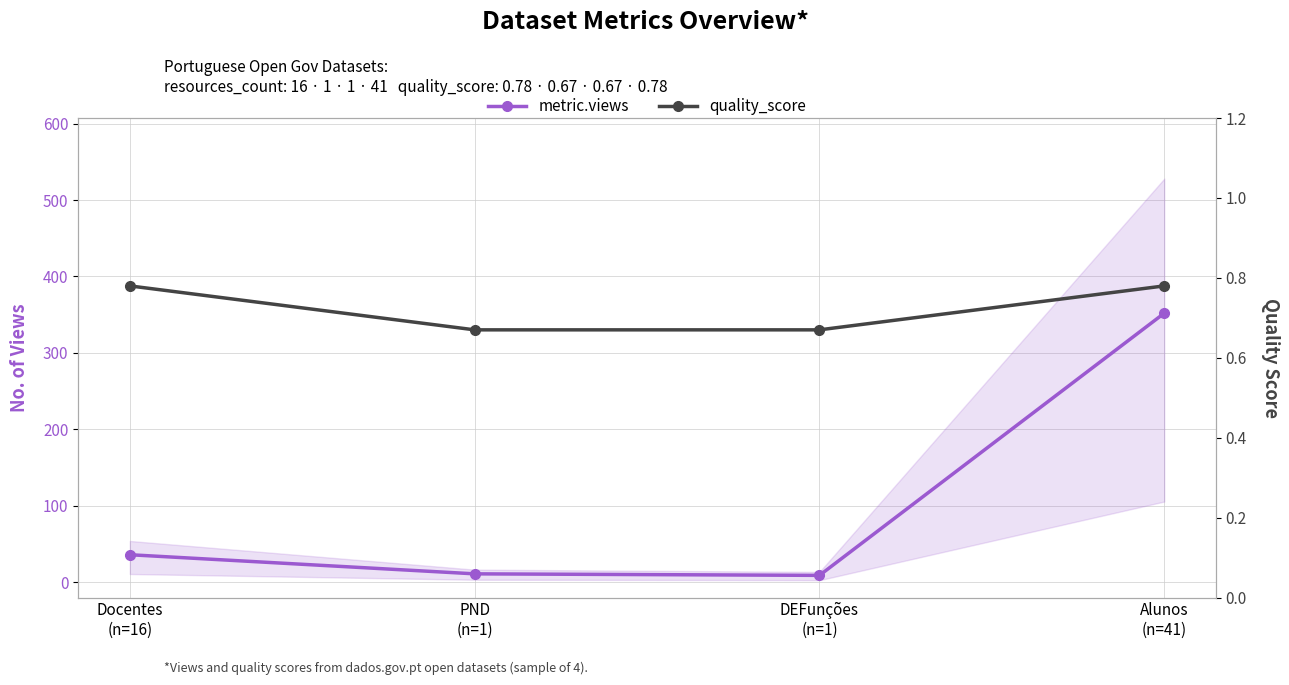

The value of metric.views at Alunos
(n=41) is 595.3. True or false?

False